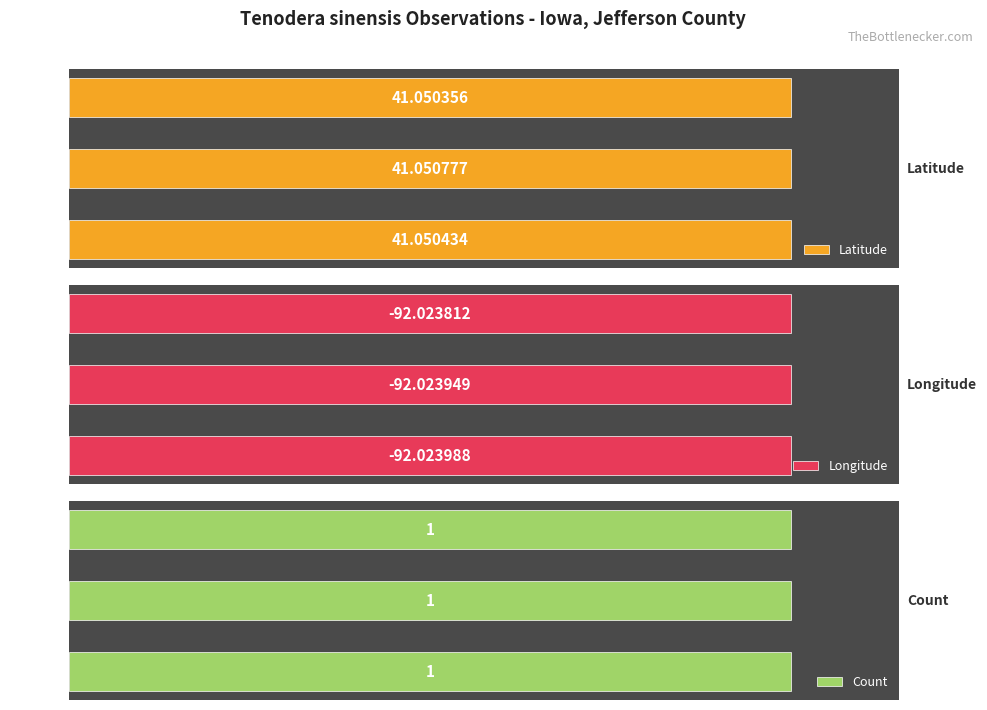

What are all the series names shown in the legend?

Latitude, Longitude, Count